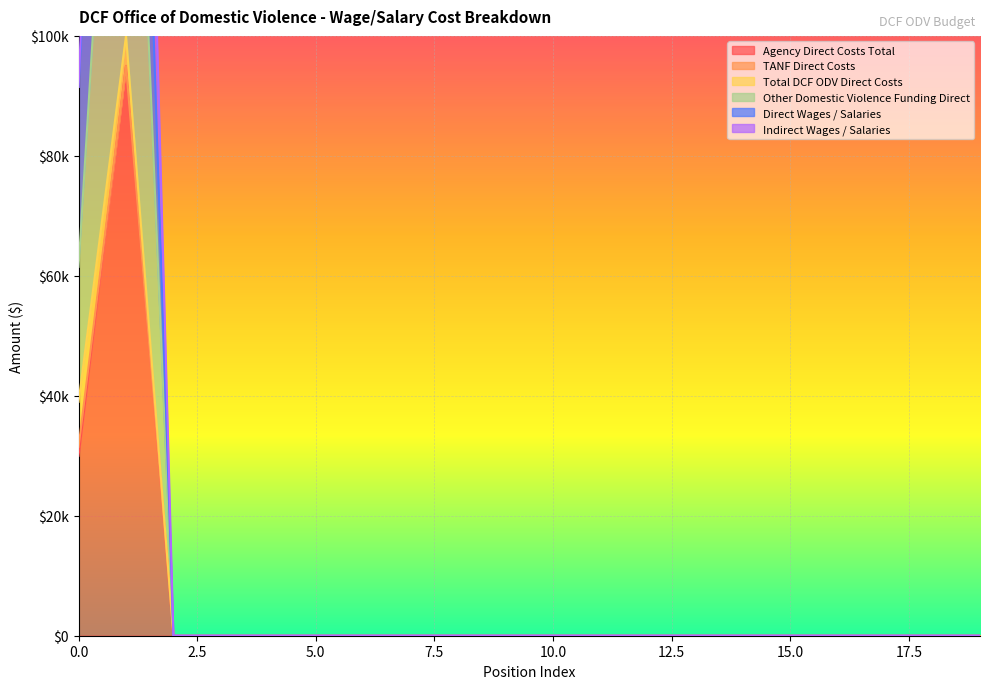

The Other Domestic Violence Funding Direct series shows 0 at 2. True or false?

True